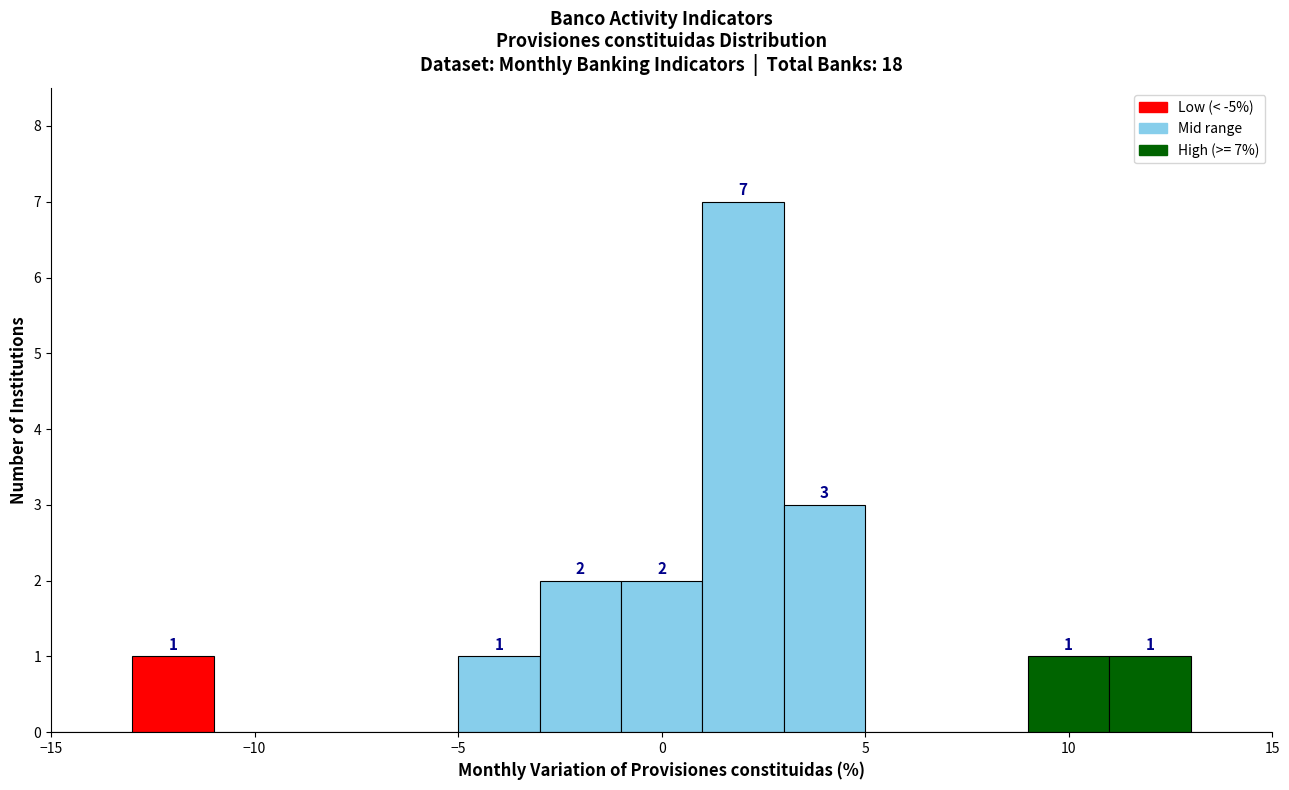

Which range on the x-axis has the tallest bar?

1 to 3